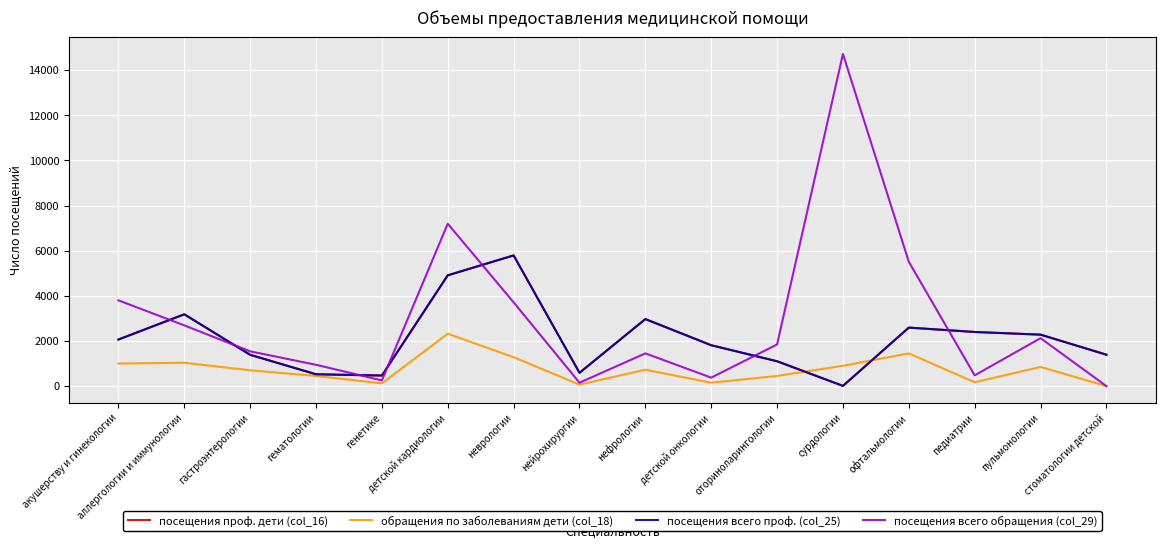

In обращения по заболеваниям дети (col_18), how many points are lower than both neighbors (excluding endpoints)?

4